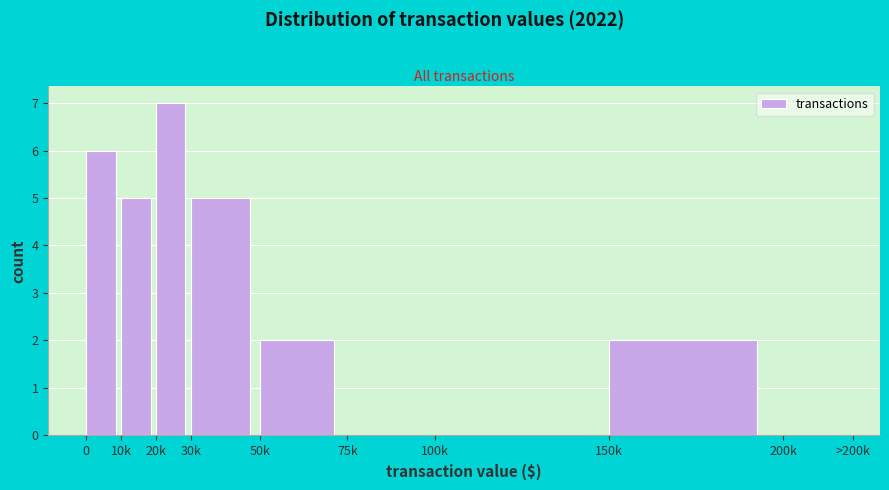

Reading right to left, transcribe all the data shown in this chart.

200k=0	150k=2	100k=0	75k=0	50k=2	30k=5	20k=7	10k=5	0=6